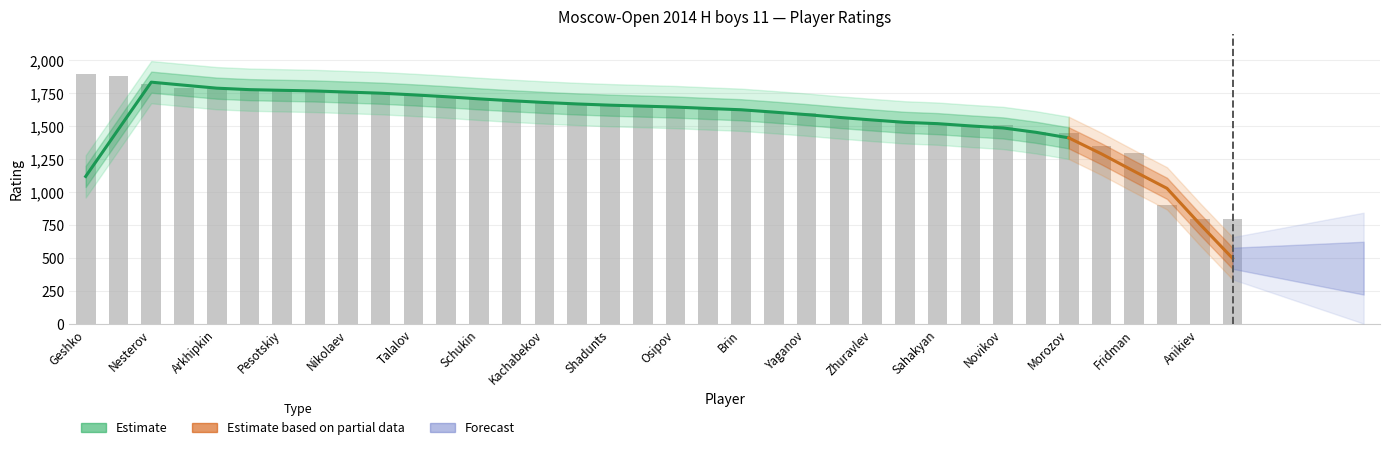

What is the smallest value displayed?

800